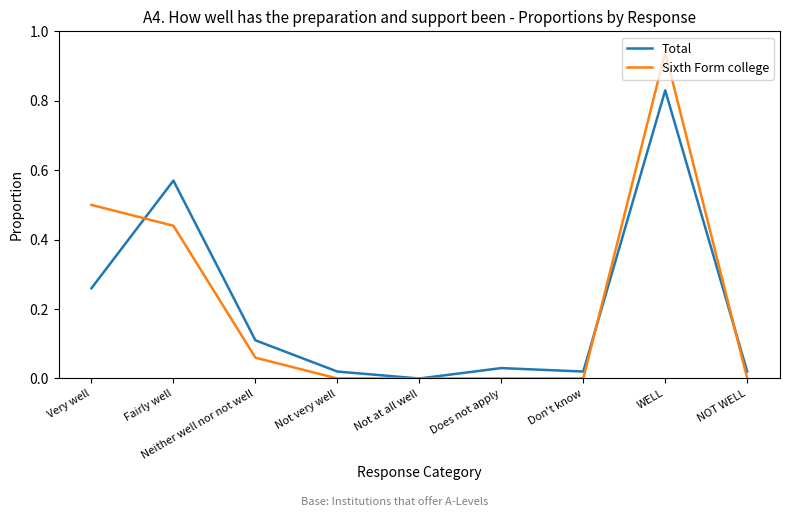

Which series has the largest range (max minus min)?

Sixth Form college